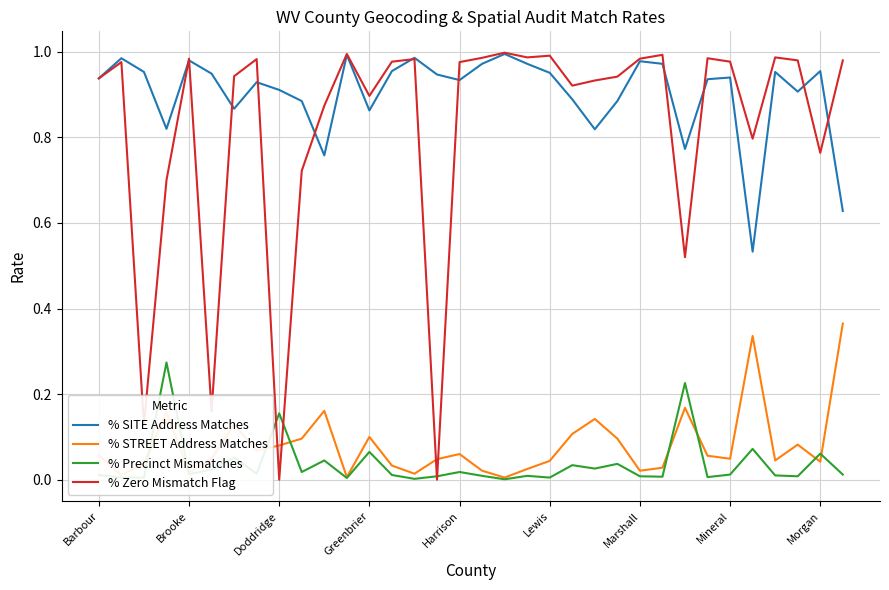

True or false: % STREET Address Matches and % SITE Address Matches intersect in this chart.

False